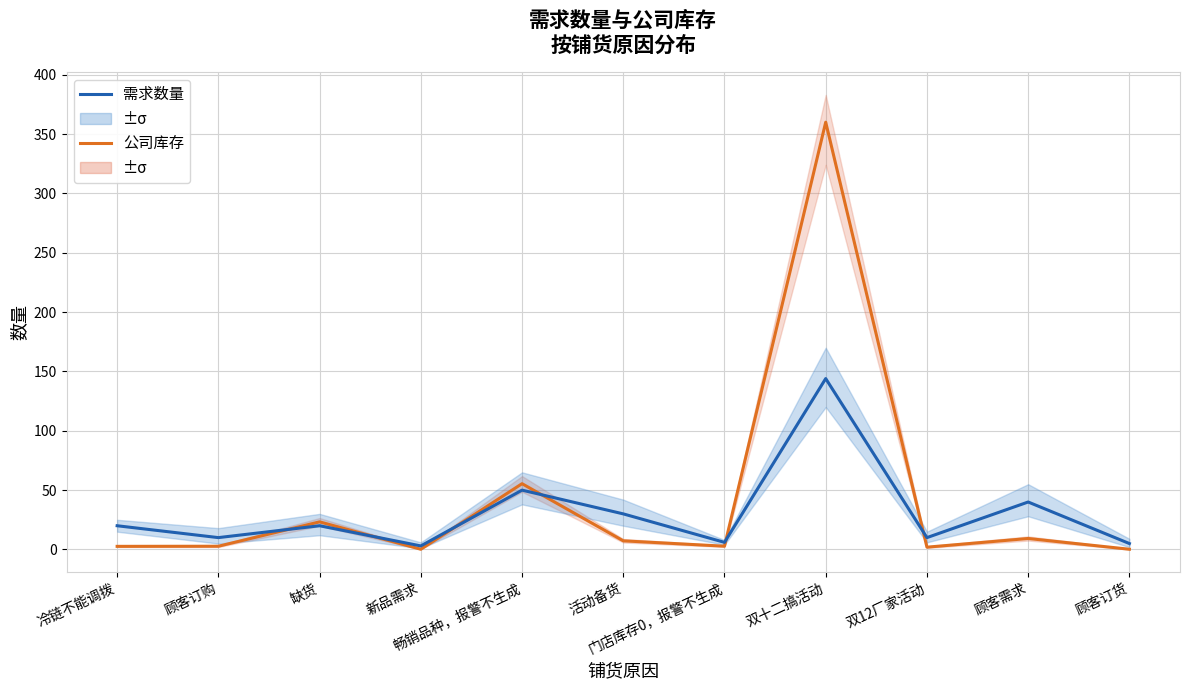

Between 双十二搞活动 and 顾客订货, which series saw the biggest shift?

公司库存